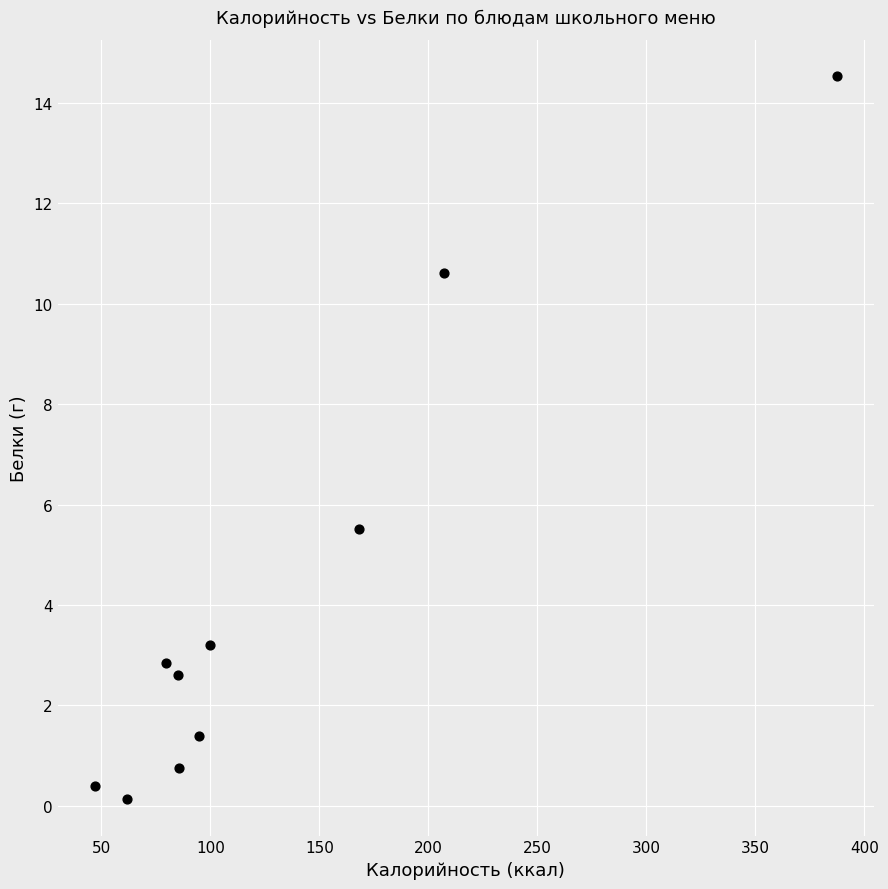

What is the average X value?

131.7